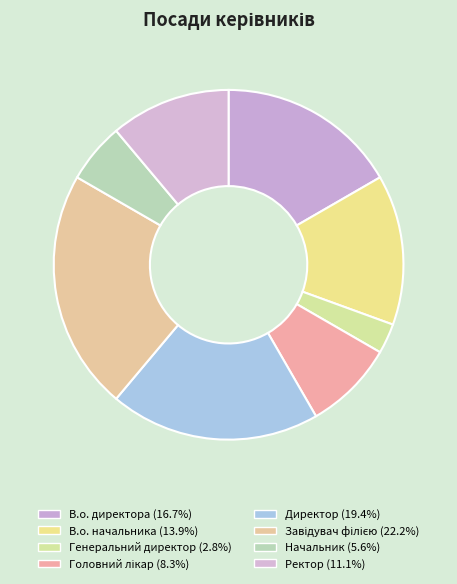

What portion of the pie excludes Ректор?

88.9%